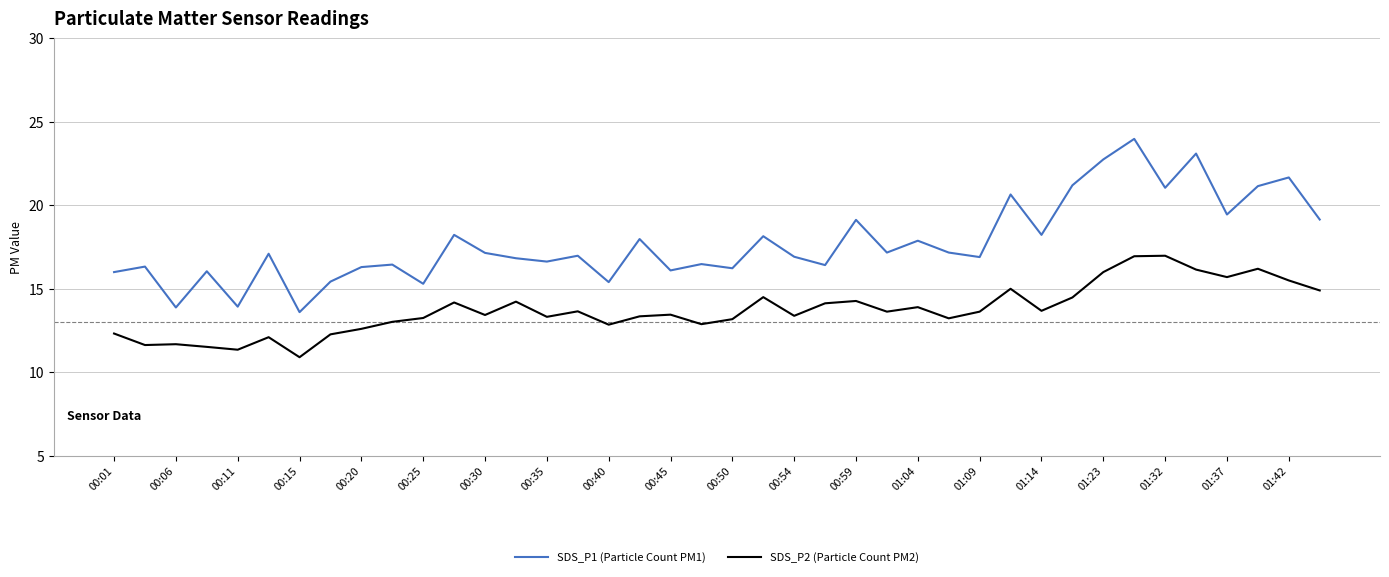

True or false: SDS_P1 (Particle Count PM1) has more than 0 interior local peaks.

True